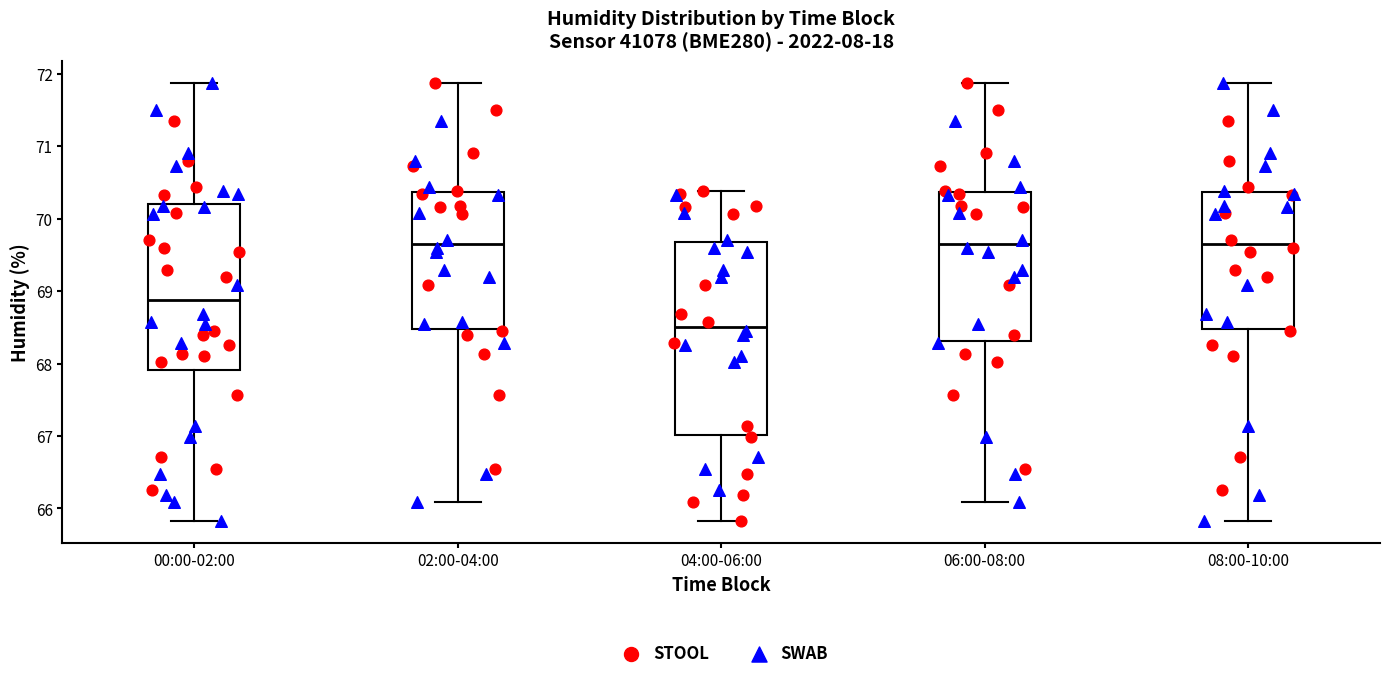

Where is the lower edge of the box for 02:00-04:00 on the y-axis? The values are not printed on the chart, so give them approximately, as read against the axis.

68.5